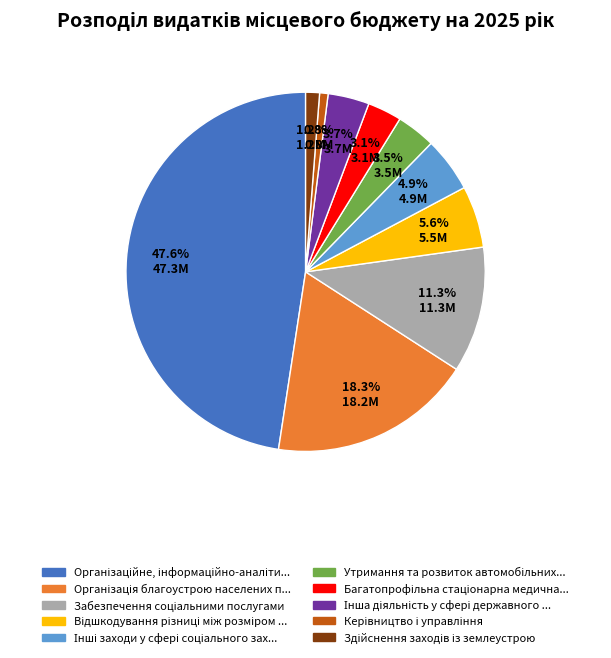

Count the number of slices in the pie.

10